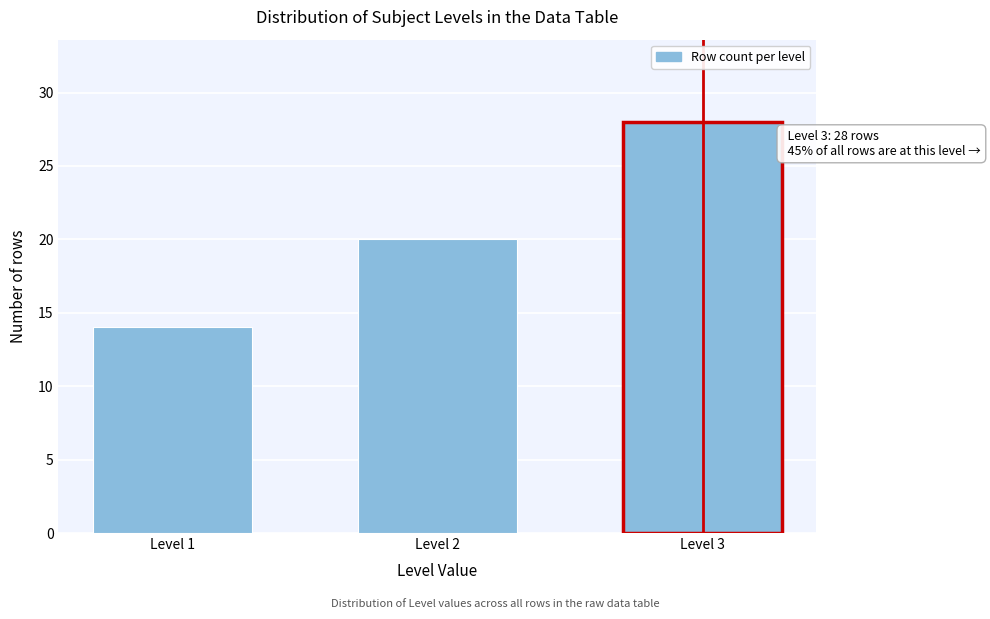

Reading left to right, extract all data points from this chart.

14	20	28